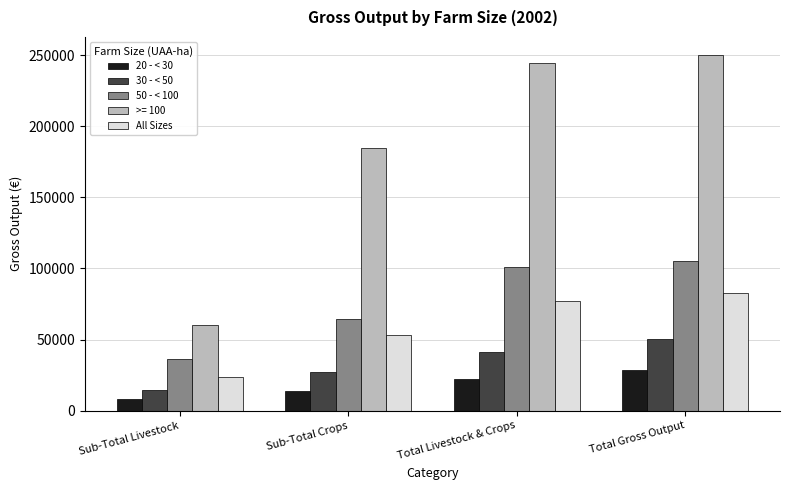

What is the total value across all series at Sub-Total Crops?

343390